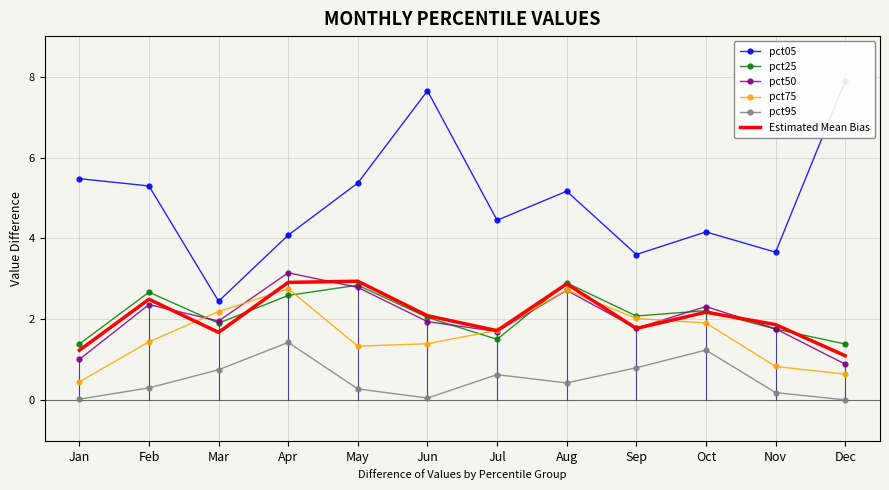

True or false: pct95 and pct75 intersect in this chart.

False